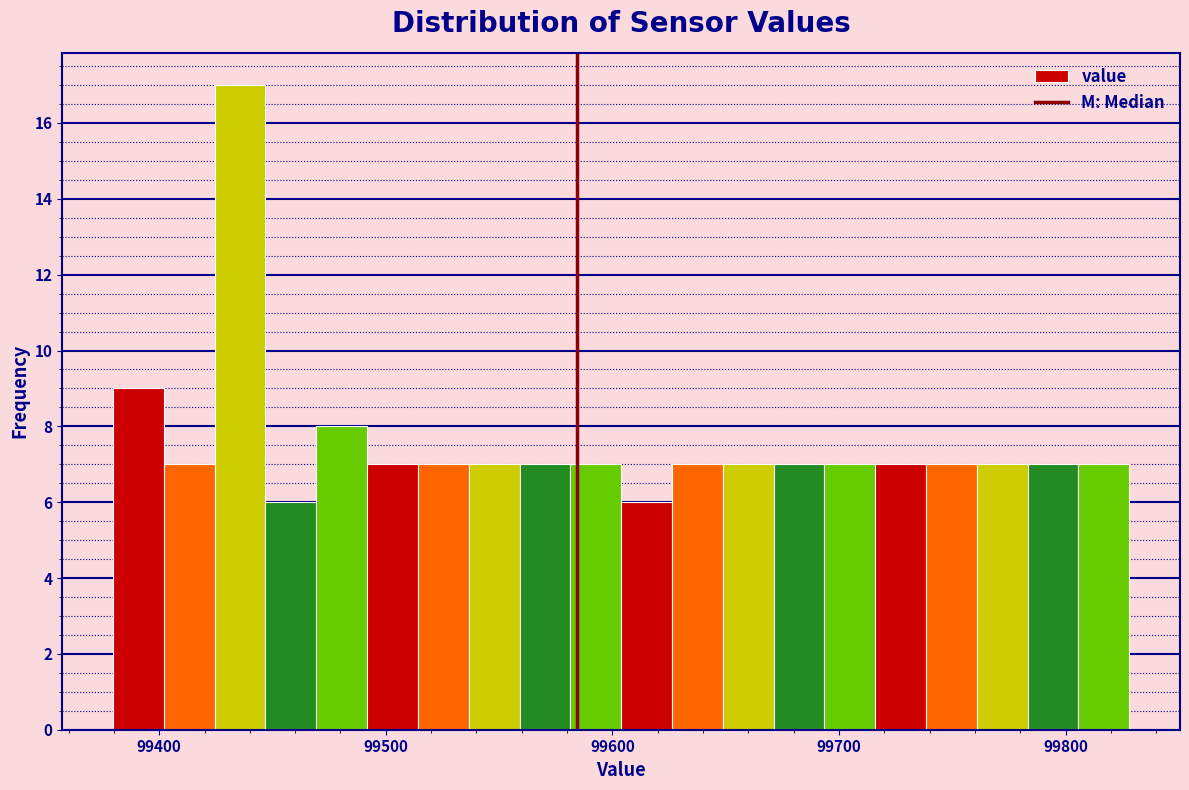

Around what value on the x-axis is the tallest bar? Give the approximate position of its centre, as read against the axis.

99440